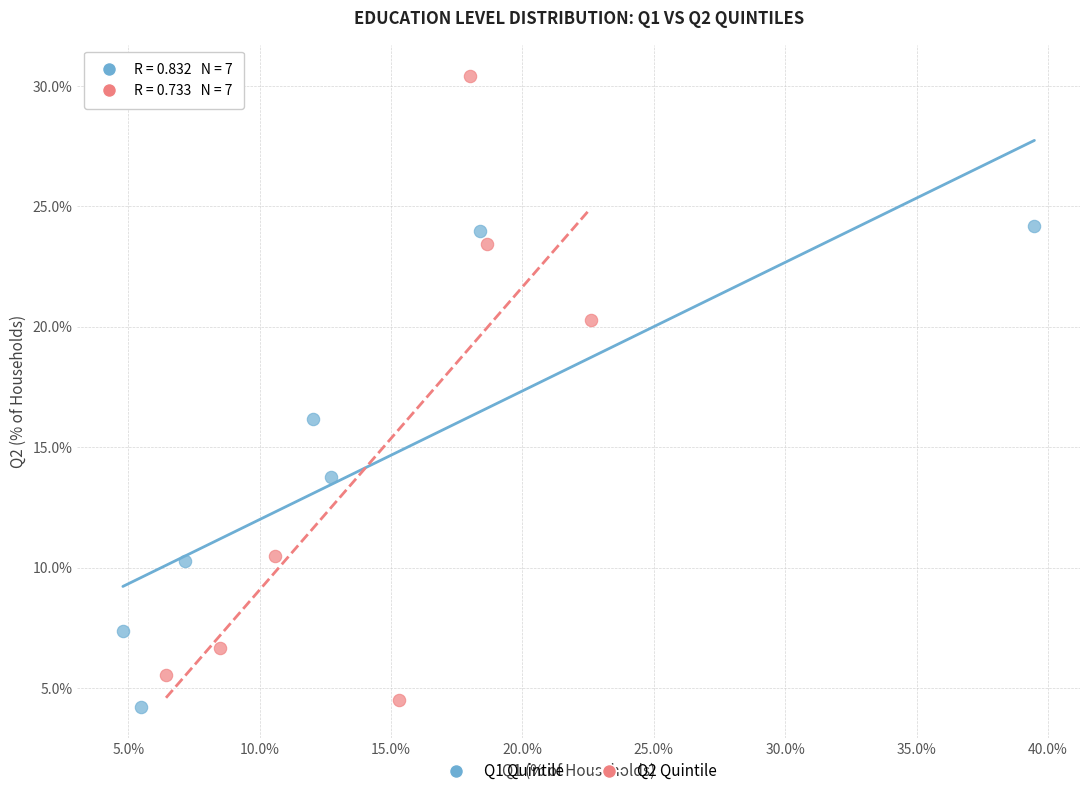

What are all the series names shown in the legend?

Q1 Quintile, Q2 Quintile